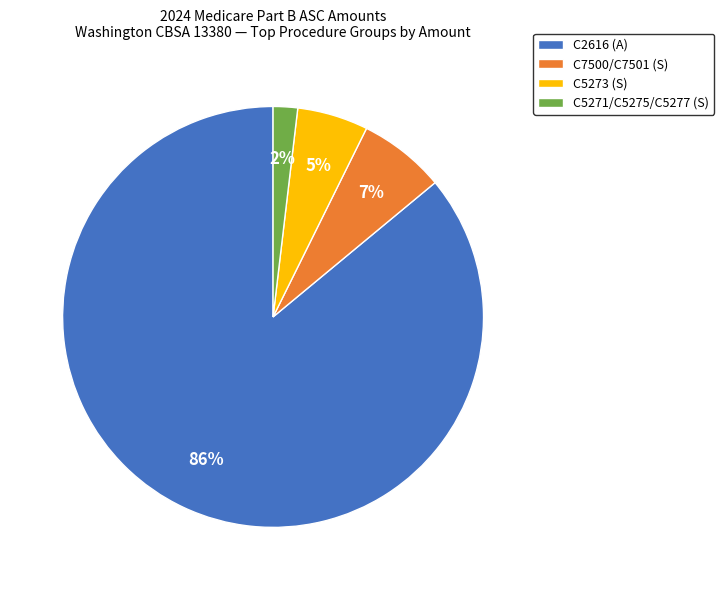

Which has a higher value, C7500/C7501 (S) or C5271/C5275/C5277 (S)?

C7500/C7501 (S)